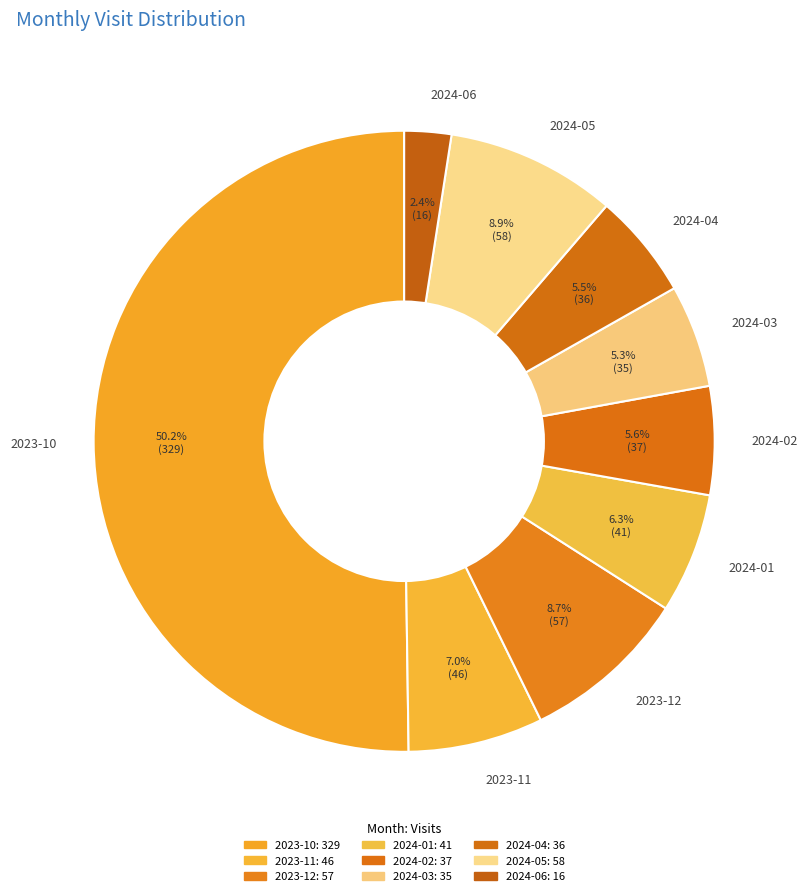

Approximately how many times larger is the value at 2024-04 compared to 2024-02?

1.0